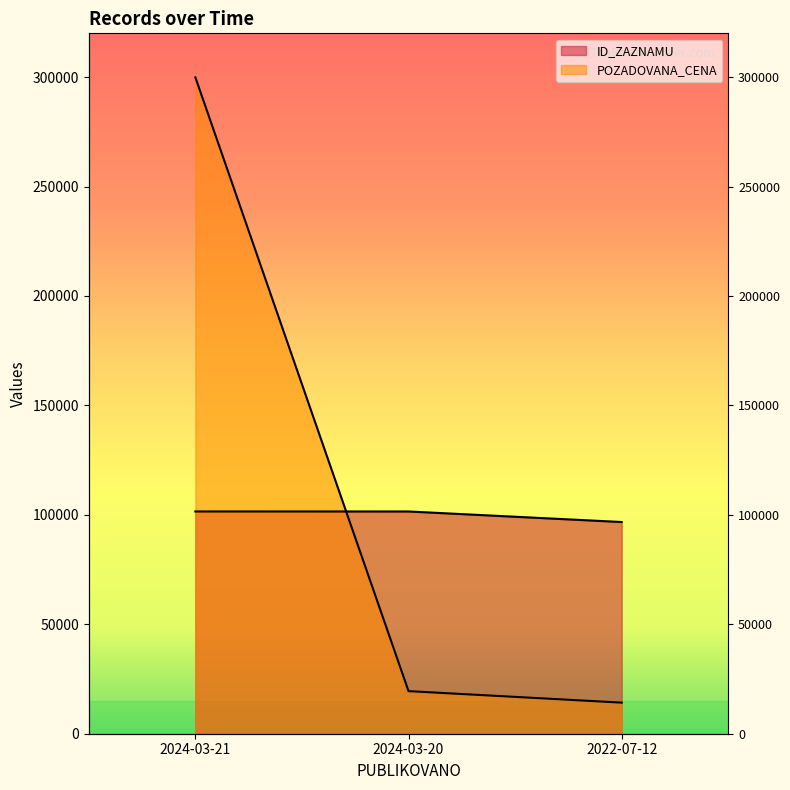

What is the minimum value for ID_ZAZNAMU?

96719